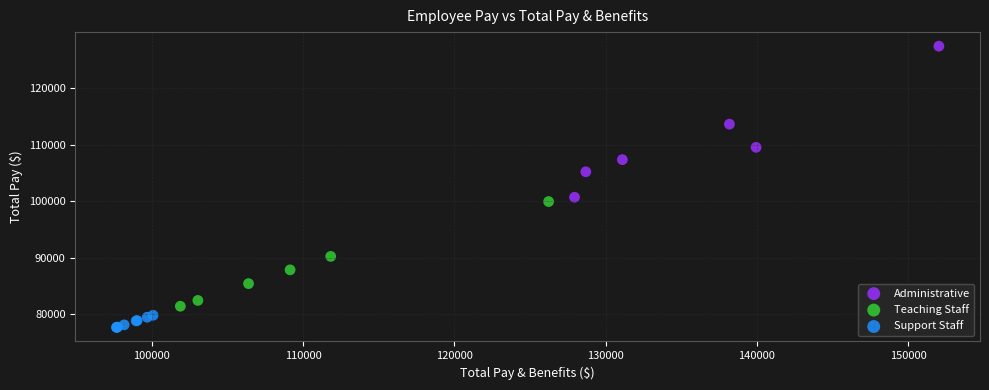

Which series reaches the minimum Y coordinate?

Support Staff